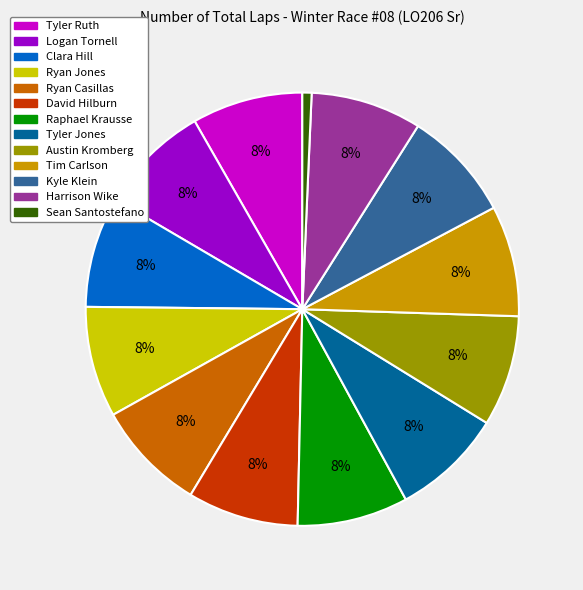

Which slice is the smallest?

Sean Santostefano